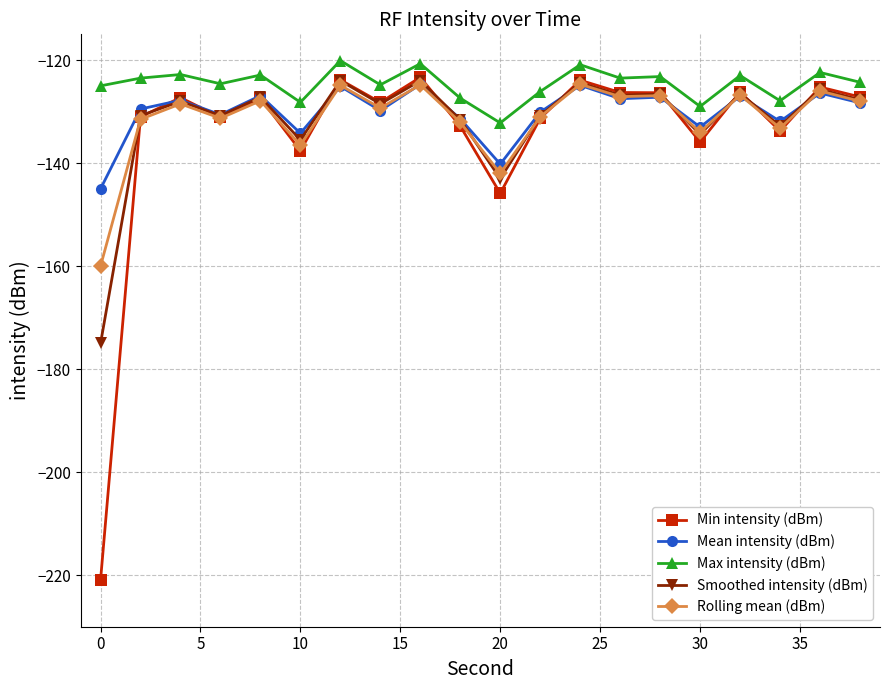

Which series has the widest spread of values?

Min intensity (dBm)